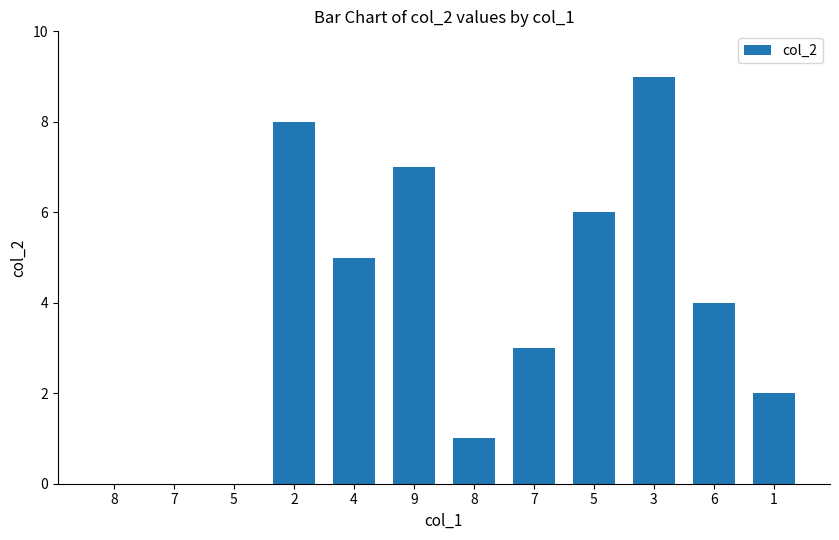

Rank the categories by value from lowest to highest.

8, 7, 5, 8, 1, 7, 6, 4, 5, 9, 2, 3